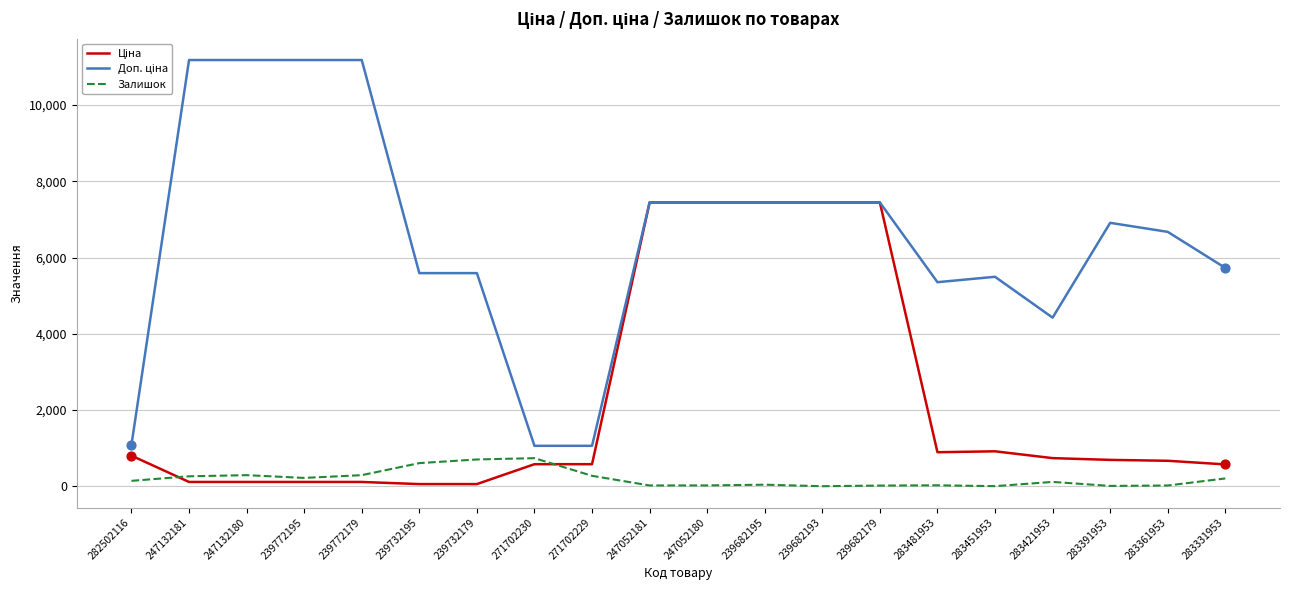

What is the total value across all series at 271702230?

2374.1